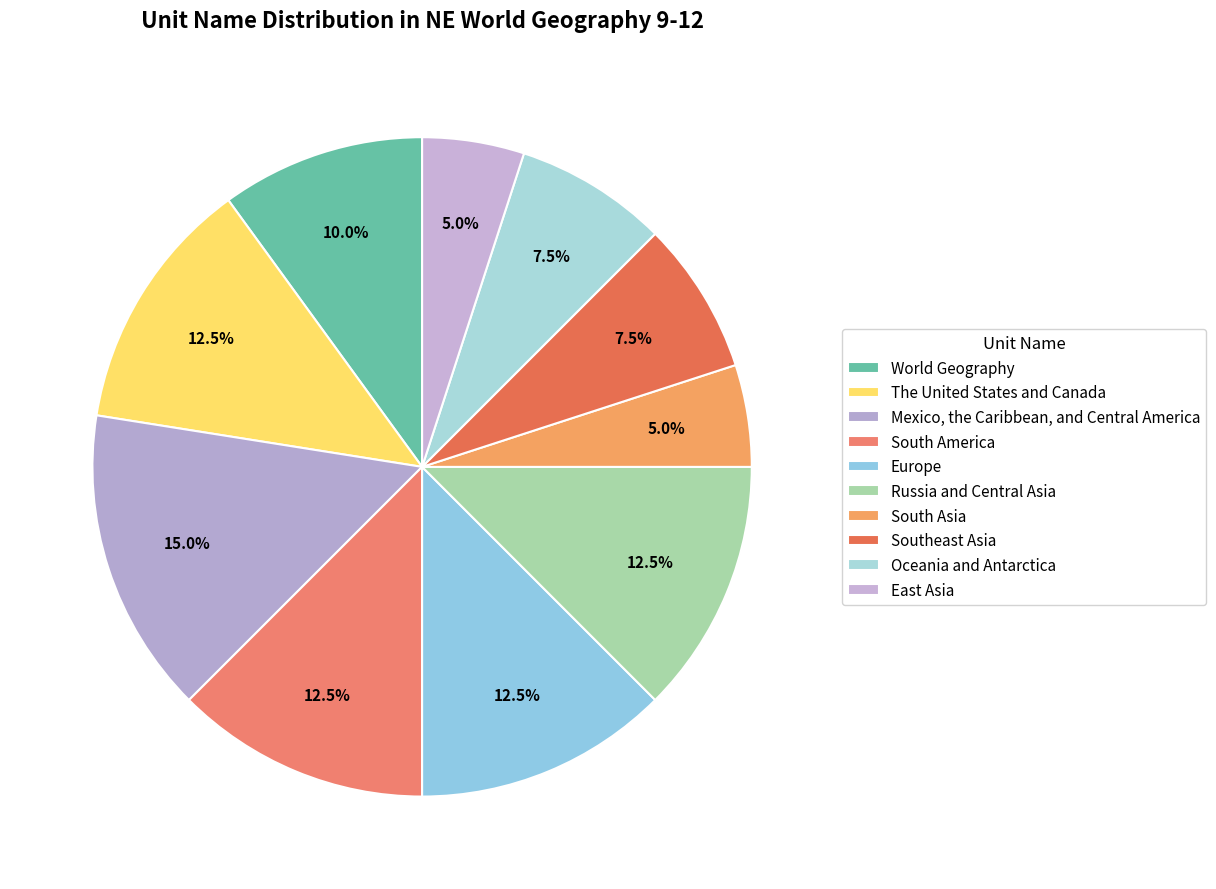

The Southeast Asia slice represents 8% of the pie. True or false?

True